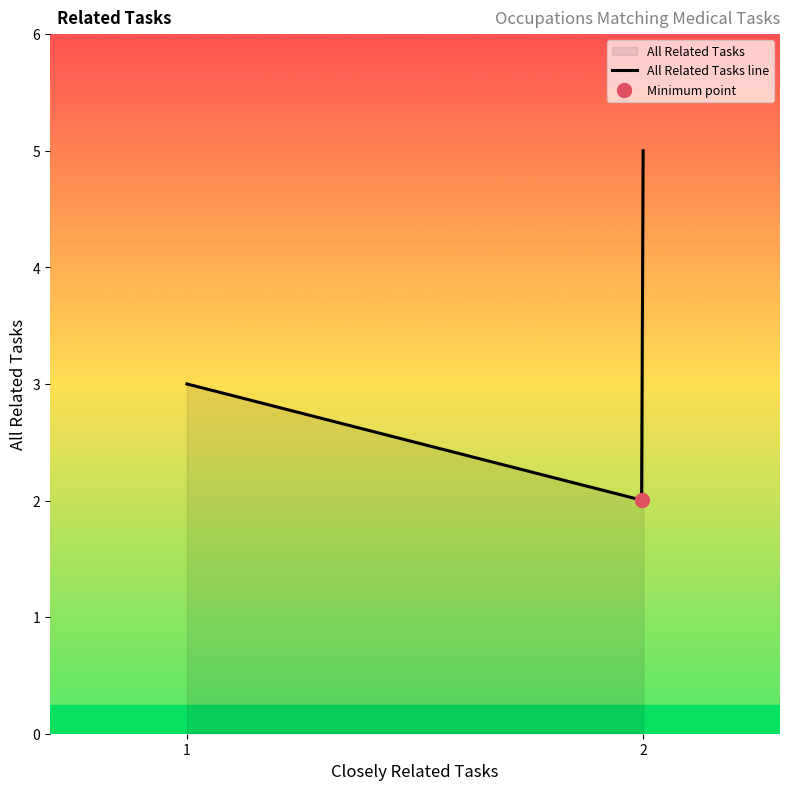

What is the greatest value displayed?

5